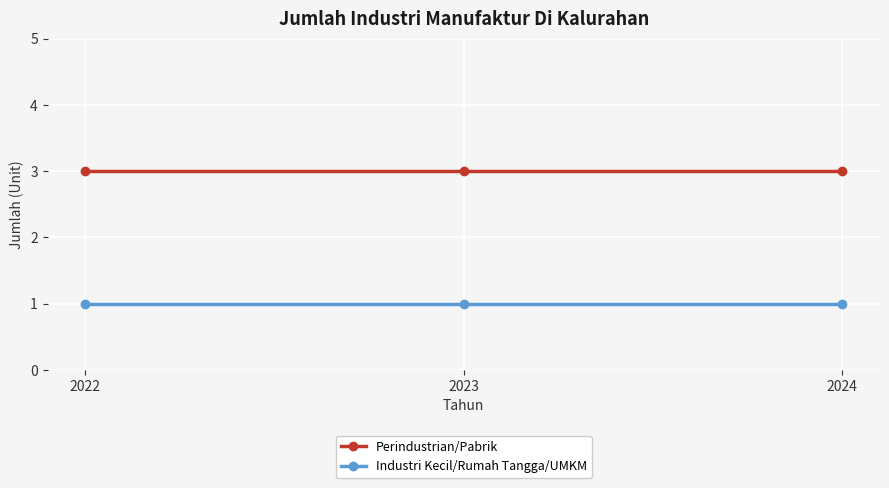

What is the maximum value shown in the chart?

3